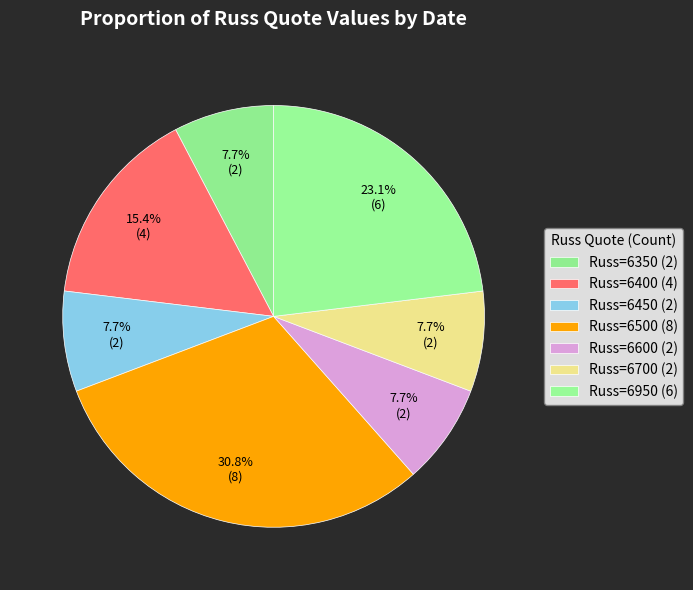

How many segments does this pie chart have?

7